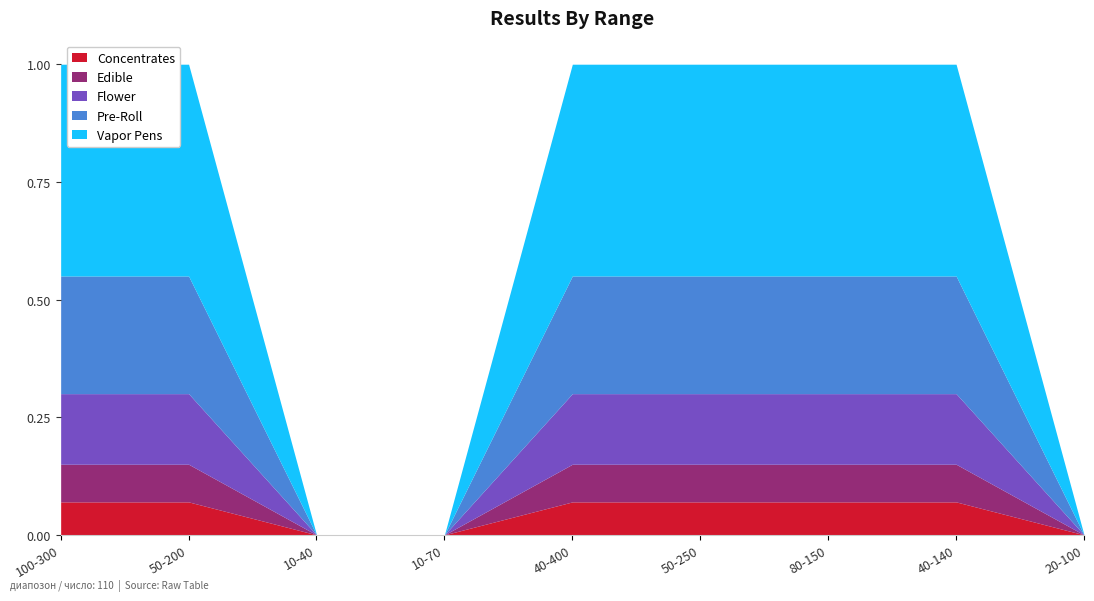

The value at 40-400 is 0.1. True or false?

True